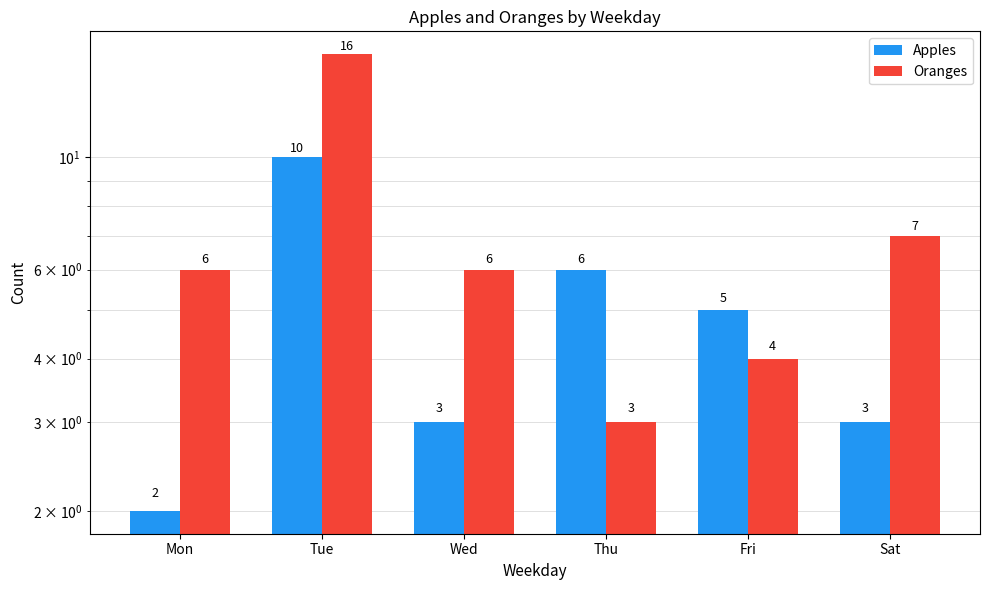

Is it true that Oranges equals 4 at Fri?

True